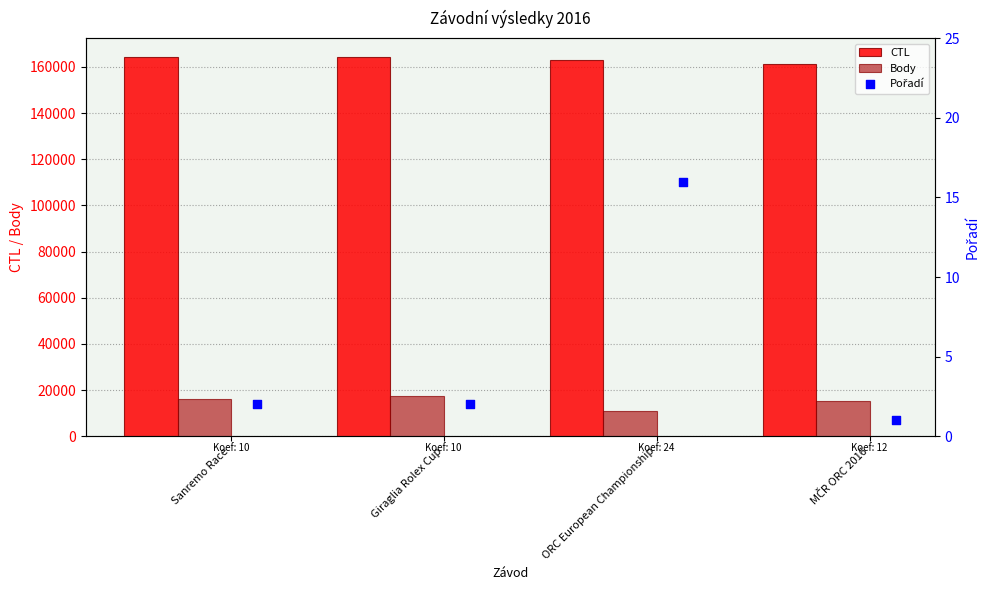

Which series contains the highest Y value?

CTL